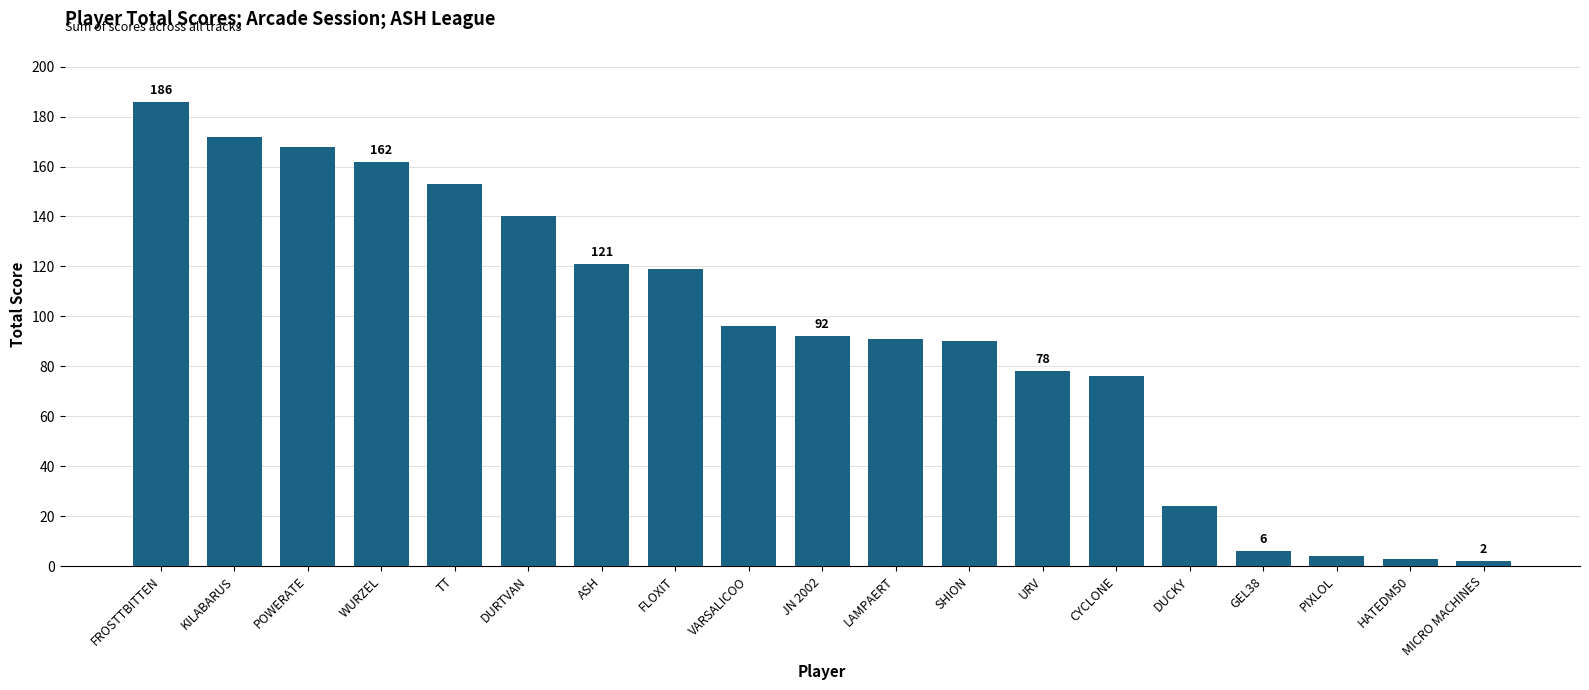

What is the sum of the values at ASH and TT?

274